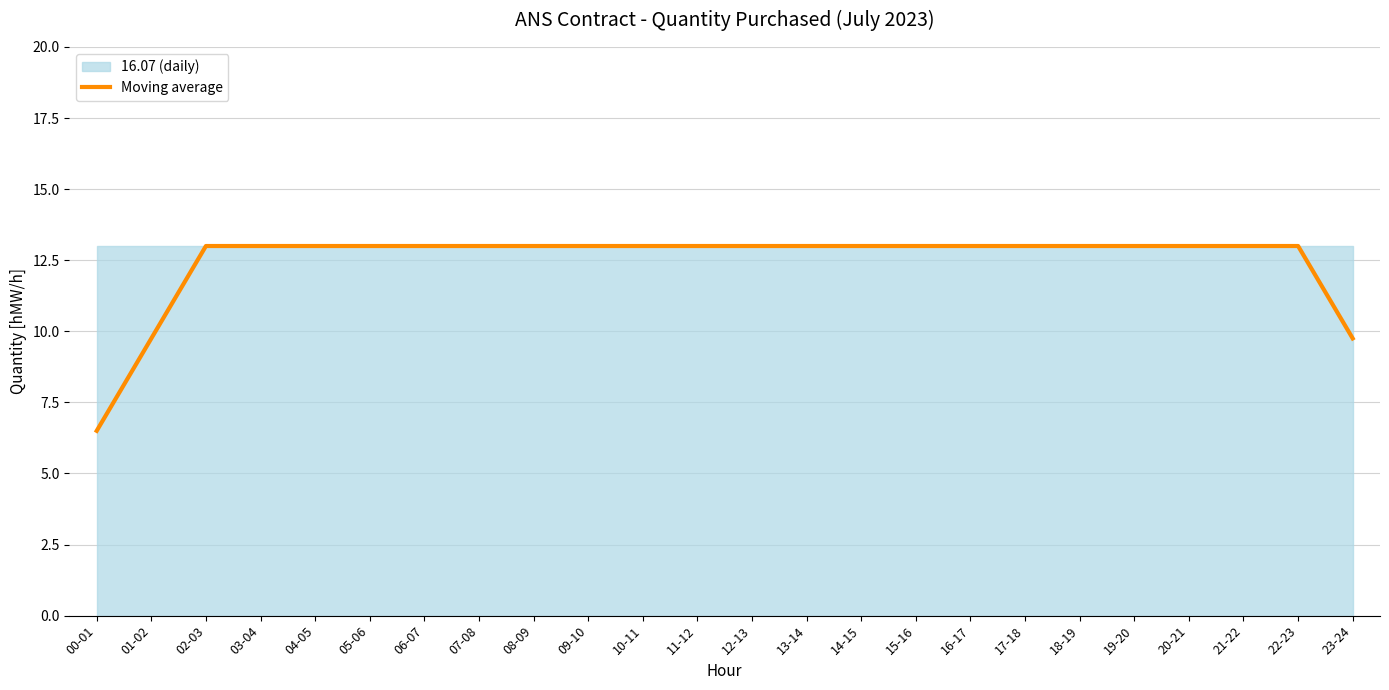

True or false: the data shows 13.0 at 02-03.

True